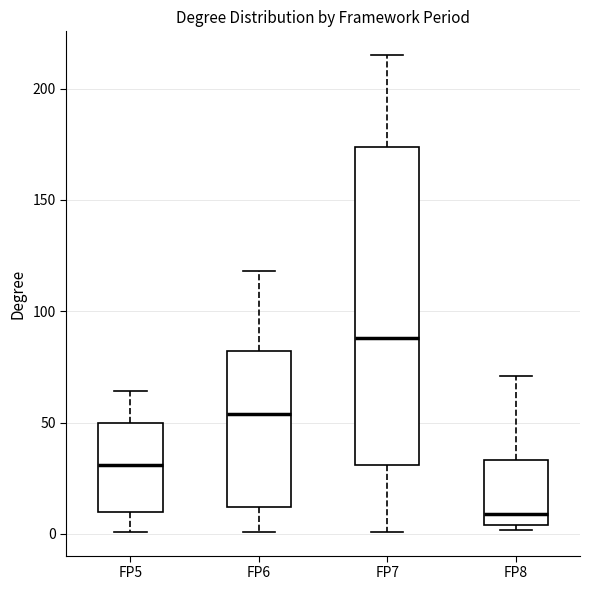

Which box's median line is the lowest?

FP8